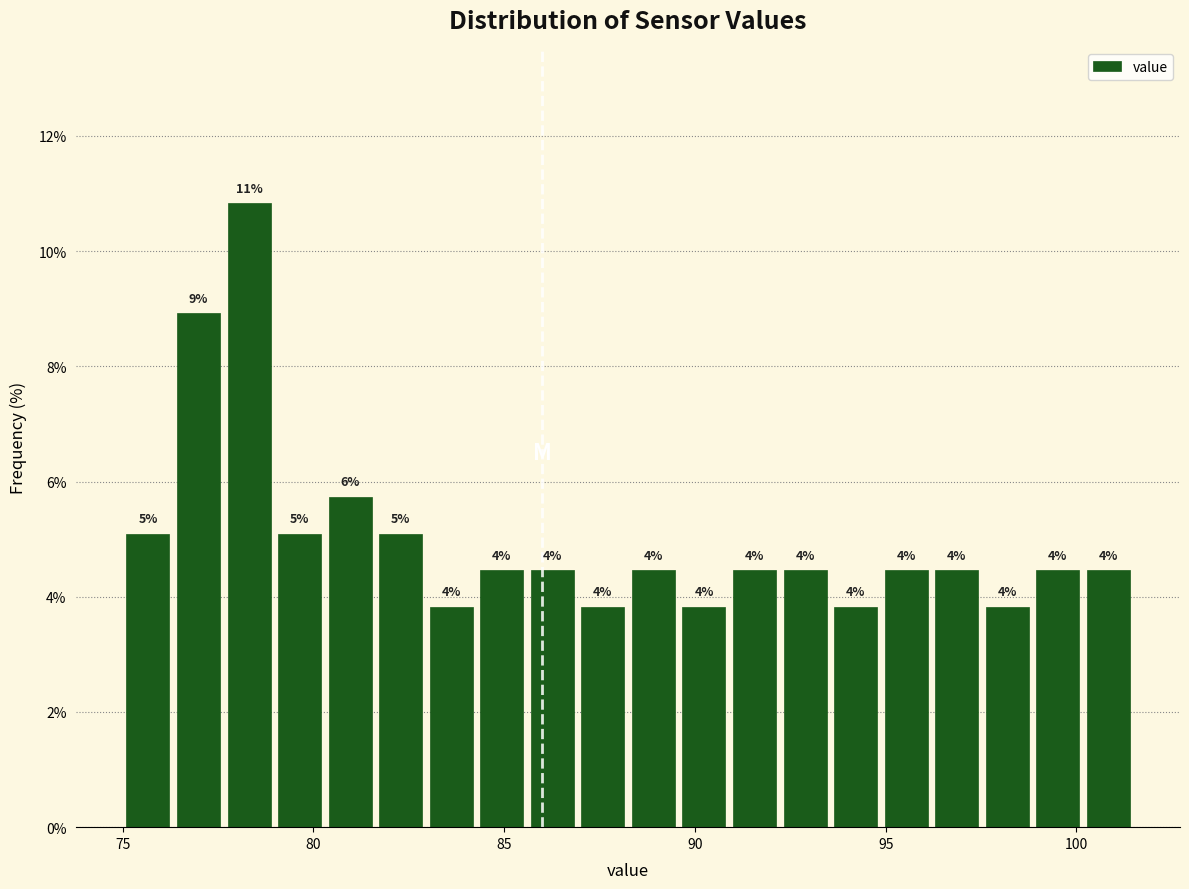

Read against the x-axis, roughly where is the centre of the tallest bar?

78.5